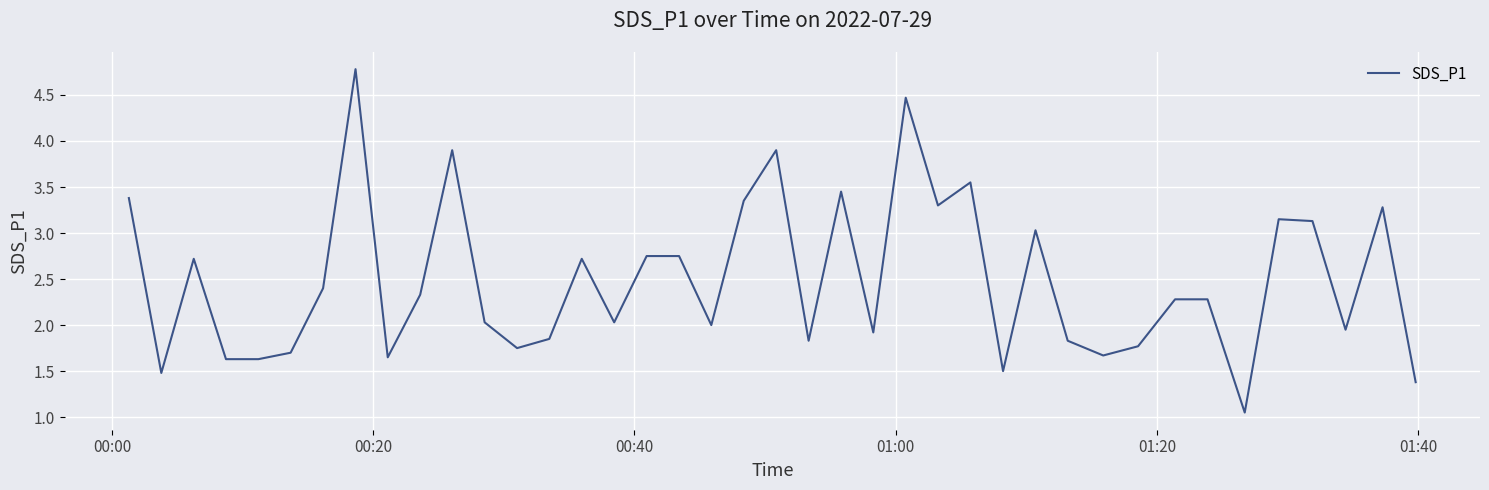

What is the difference between the maximum and minimum values?

3.7